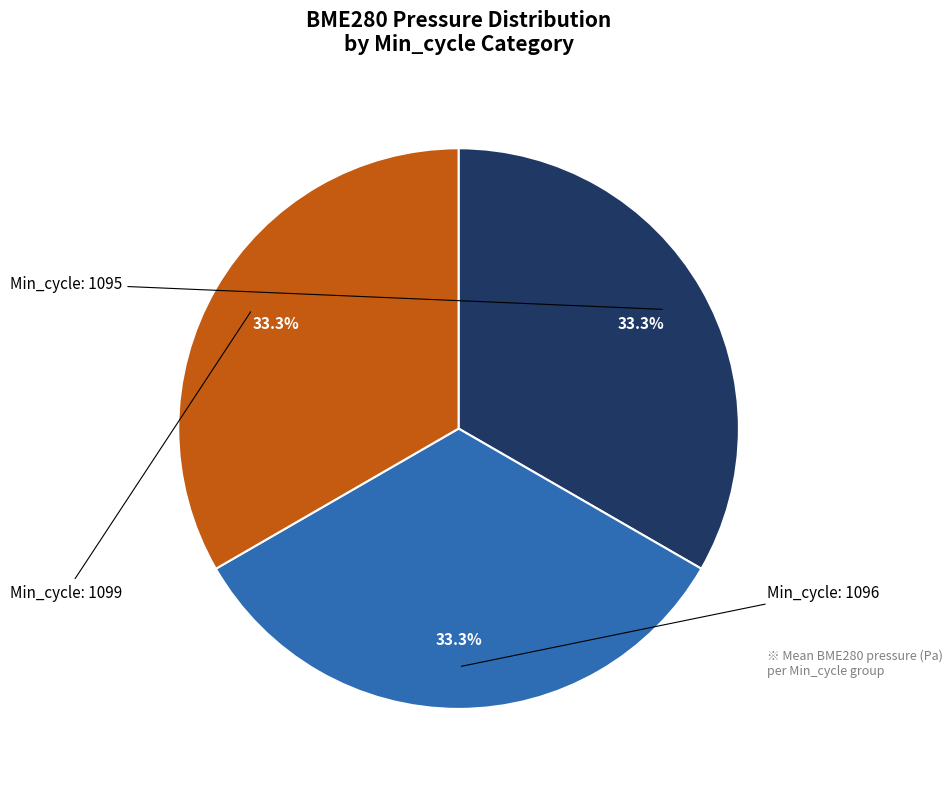

Does any single category account for the majority?

No